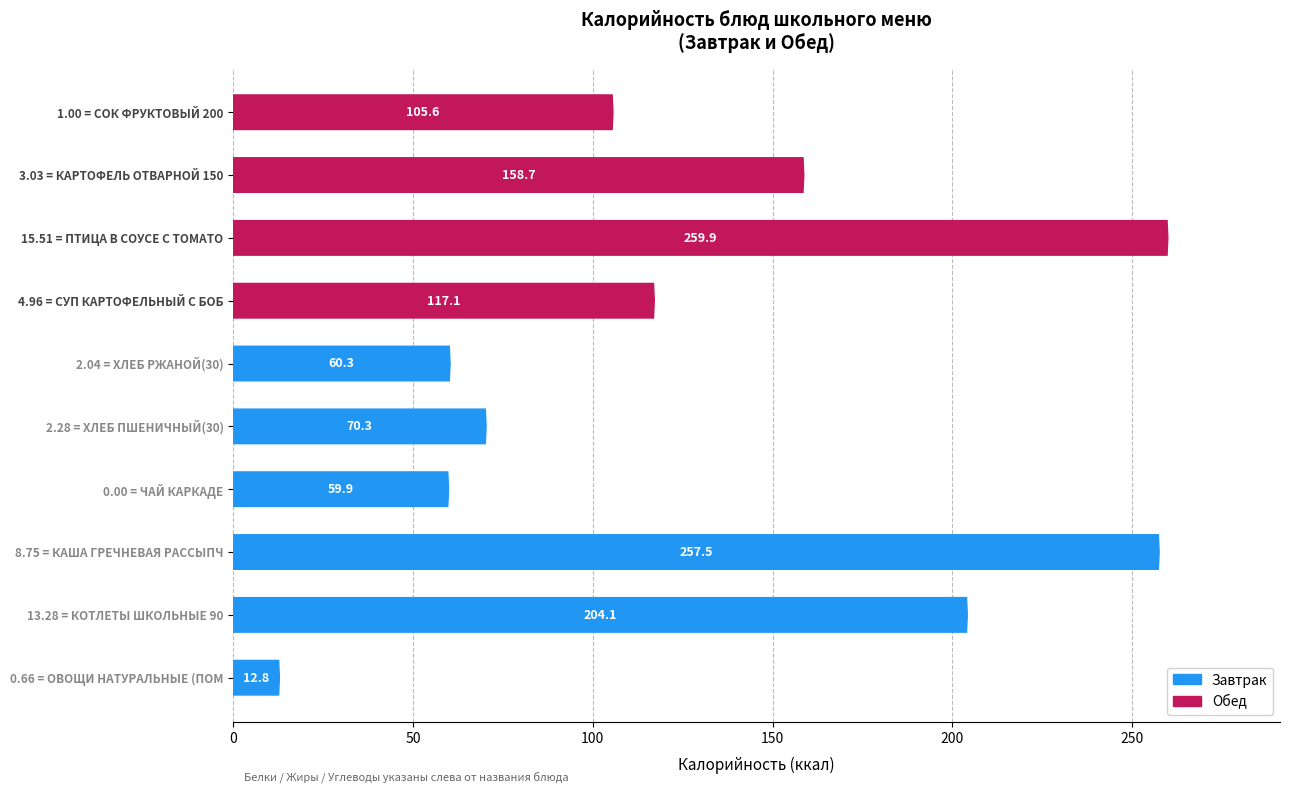

What is the approximate value of Калорийность at КОТЛЕТЫ ШКОЛЬНЫЕ 90?

204.1